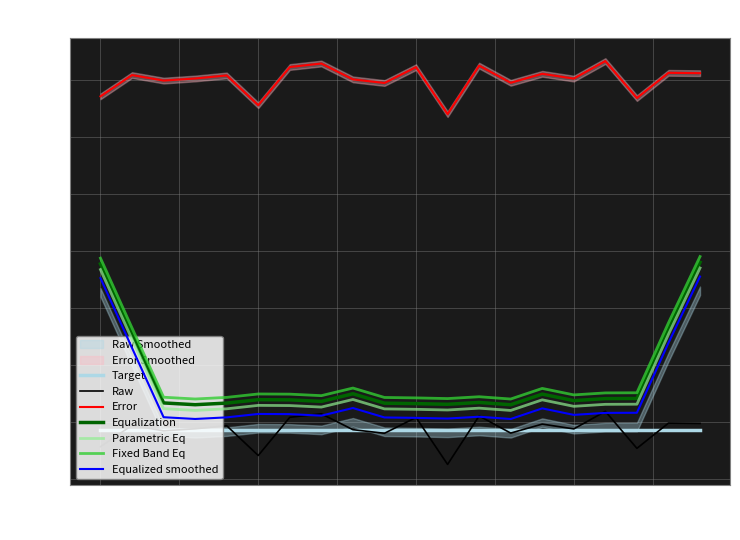

True or false: fractional second and minute intersect in this chart.

False